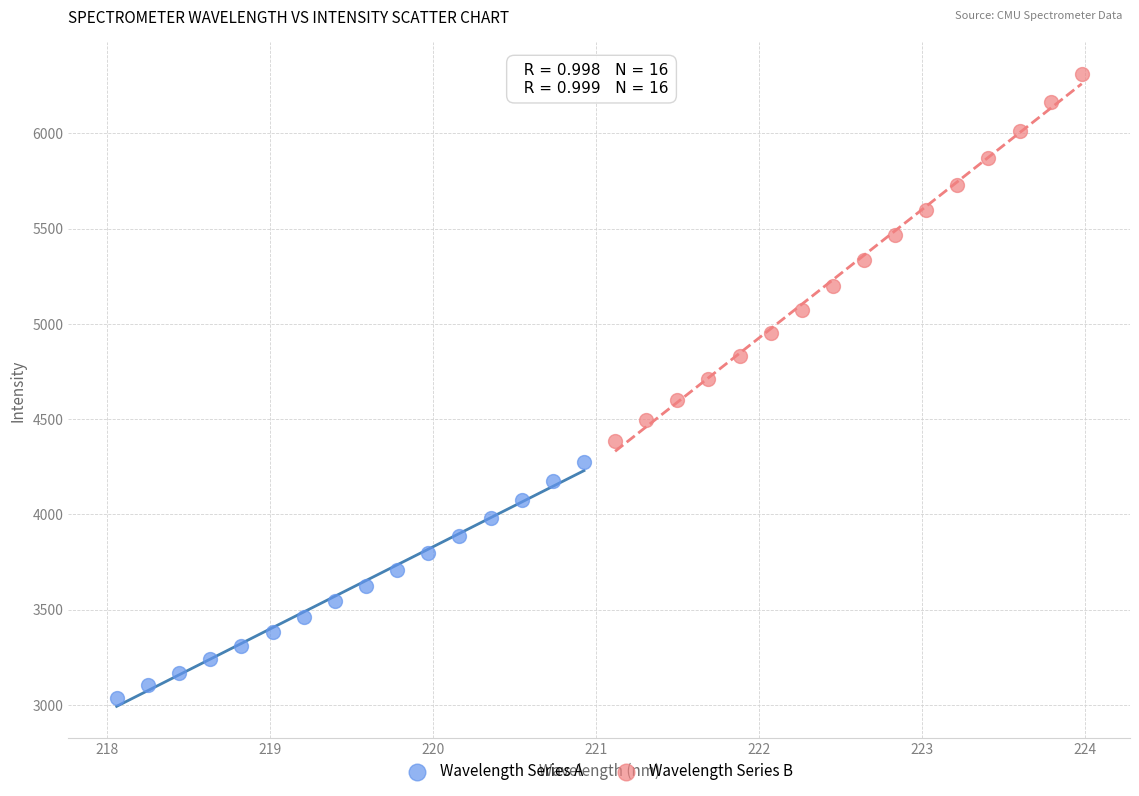

Which series contains the highest Y value?

Wavelength Series B